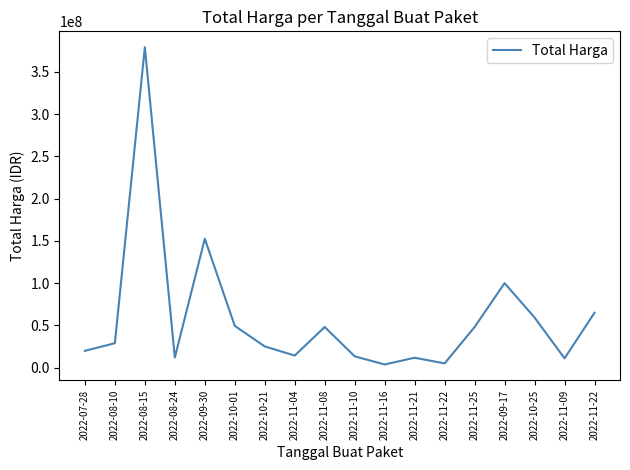

What is the label of the 4th point from the right?

2022-09-17